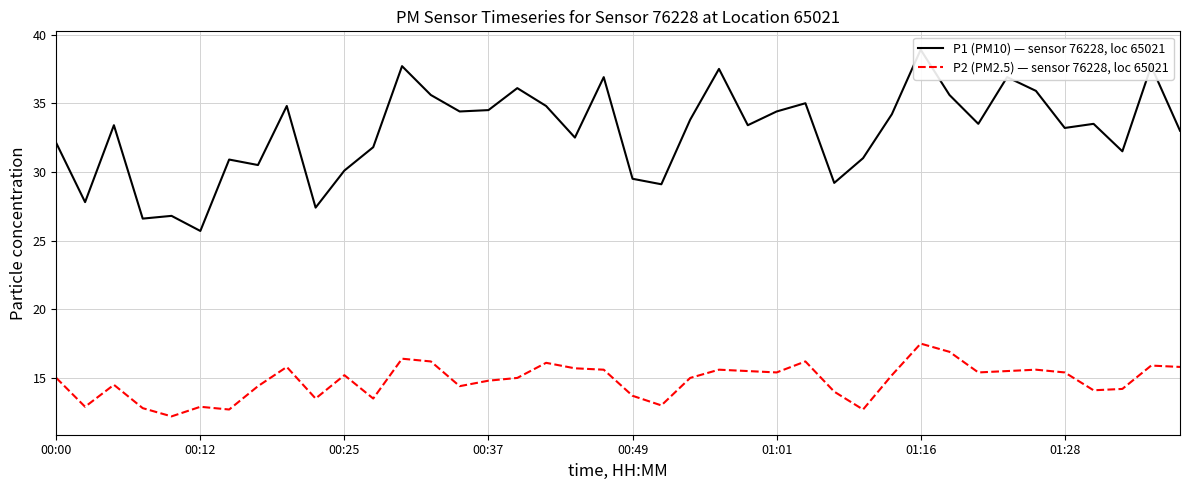

Rank the series by their maximum value, from lowest to highest.

P2 (PM2.5) — sensor 76228, loc 65021, P1 (PM10) — sensor 76228, loc 65021